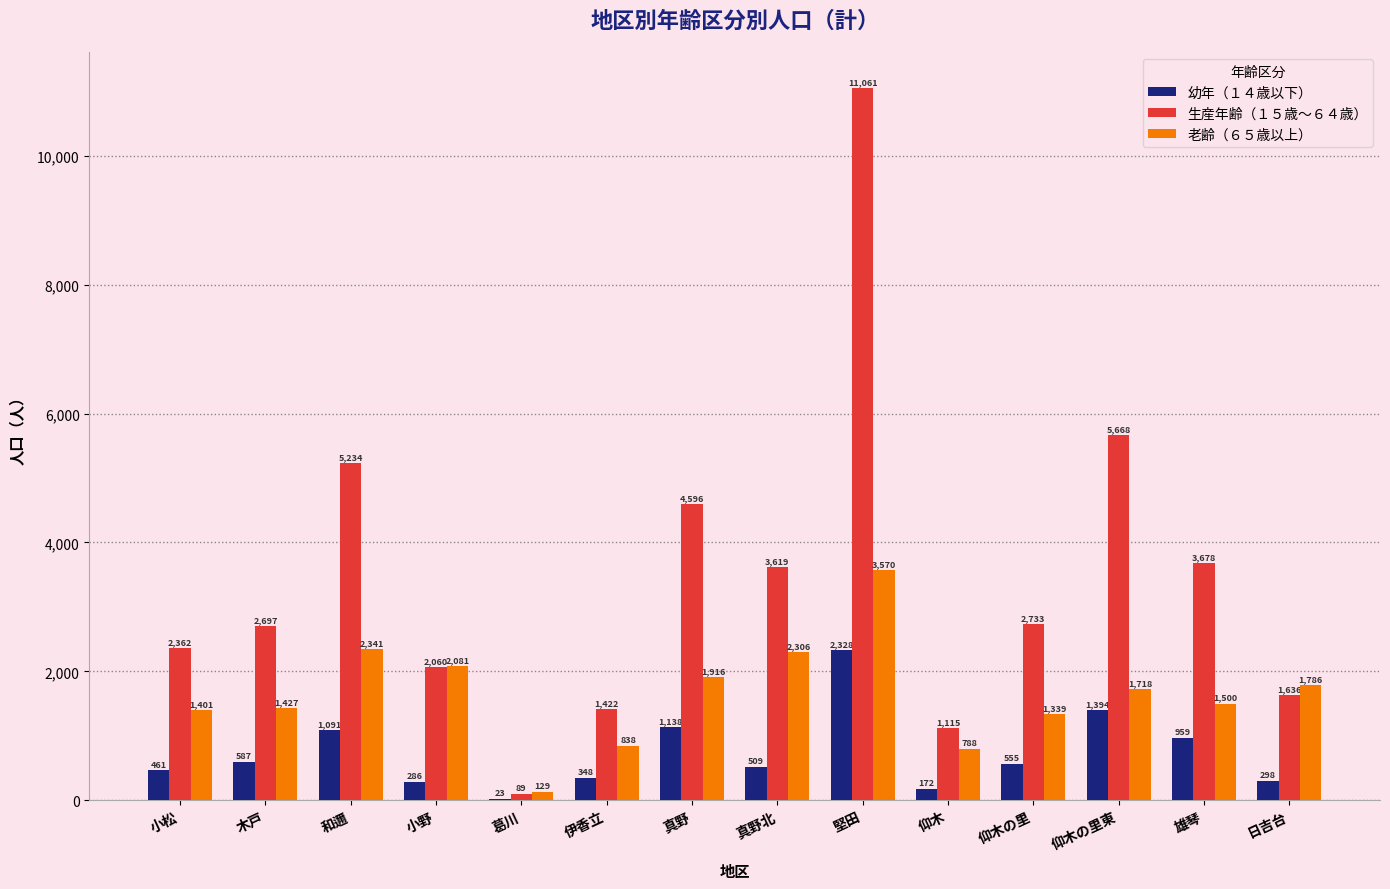

What is the total value across all series at 葛川?

241